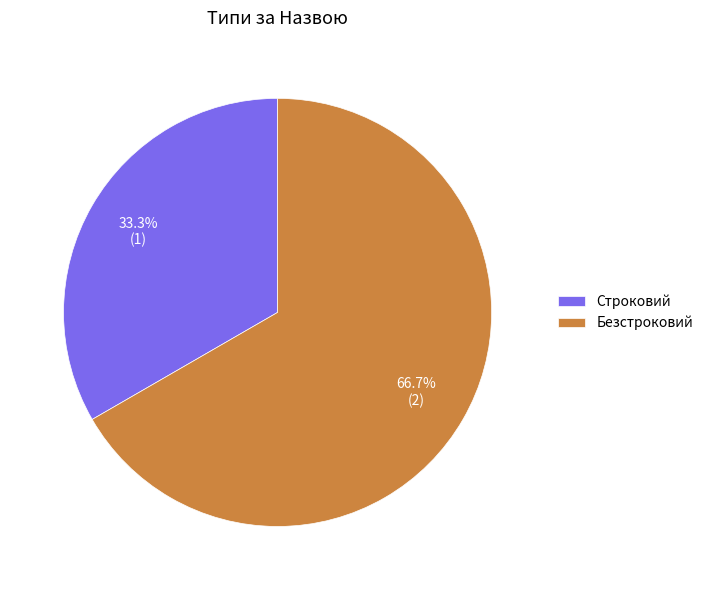

Is the sum of Строковий and Безстроковий greater than half?

Yes